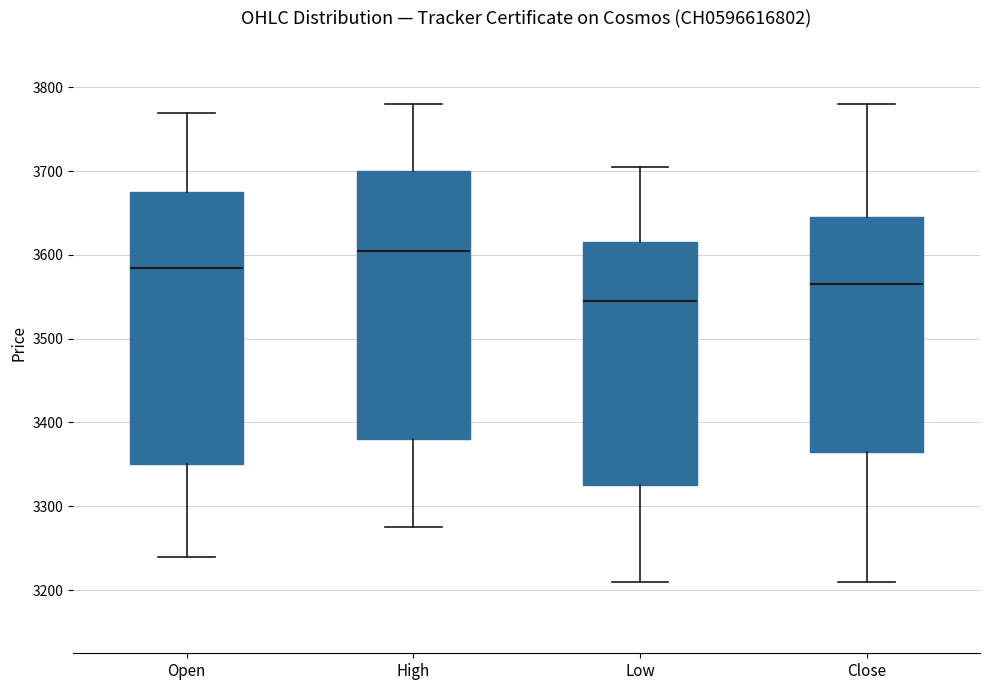

Where is the lower edge of the box for Close on the y-axis? The values are not printed on the chart, so give them approximately, as read against the axis.

3370